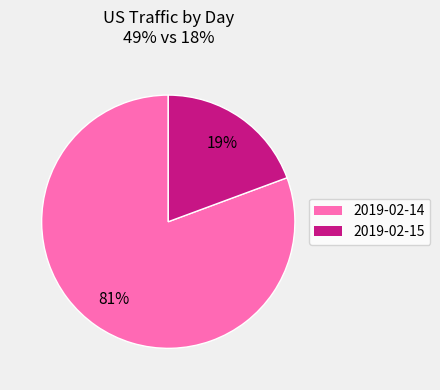

Which category has the biggest portion of the pie?

2019-02-14